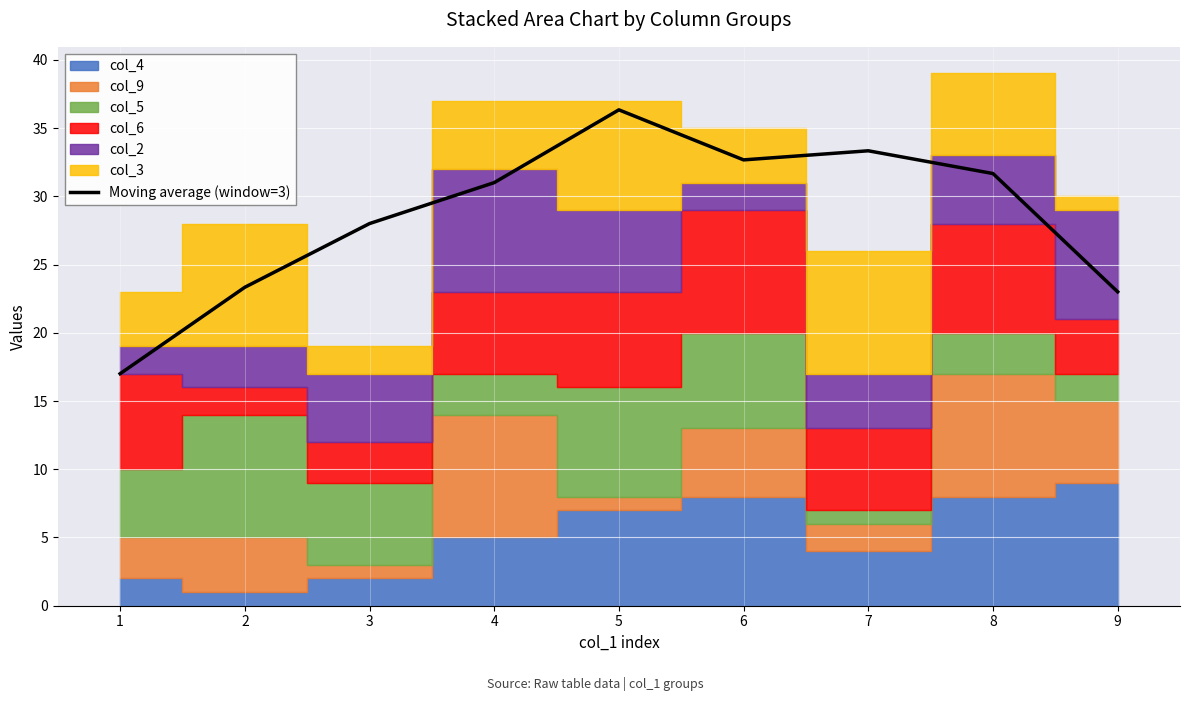

How many bars are there in total?

9